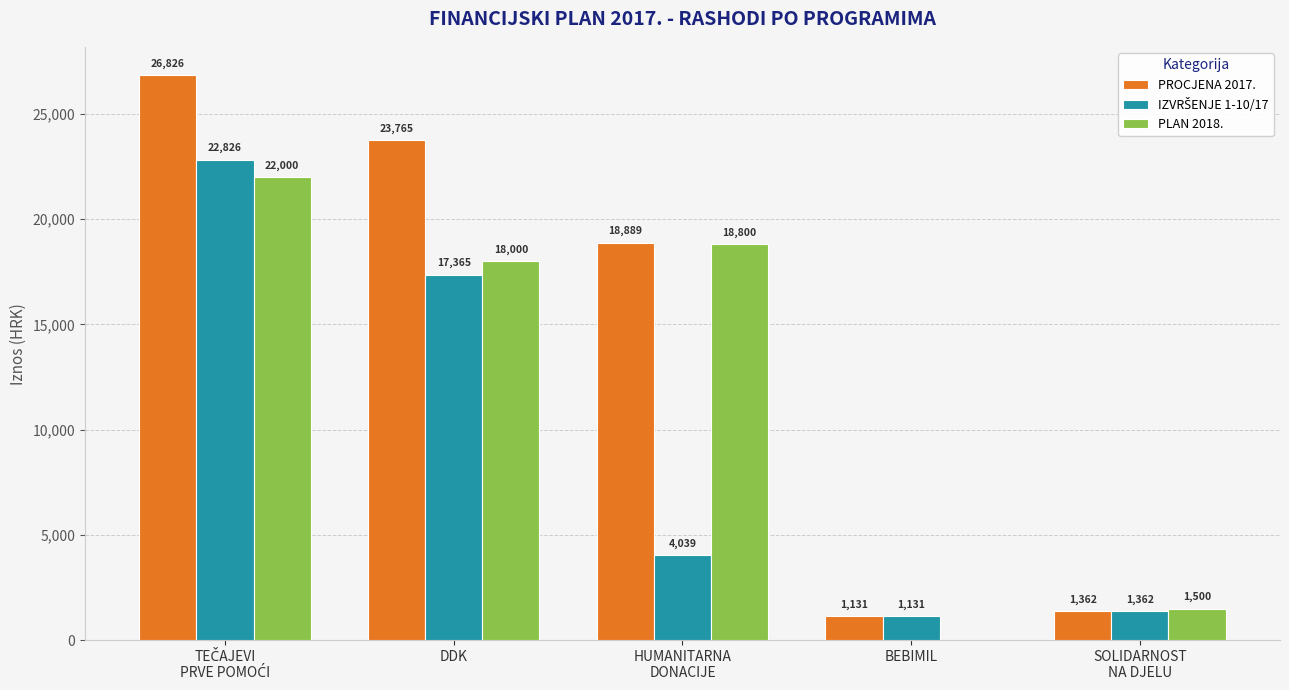

Which series has the largest total across all categories?

PROCJENA 2017.